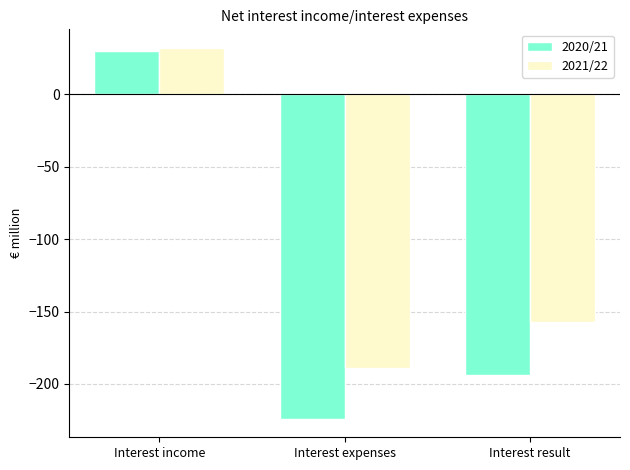

Count the 2020/21 values in the range -224 to 30.

3